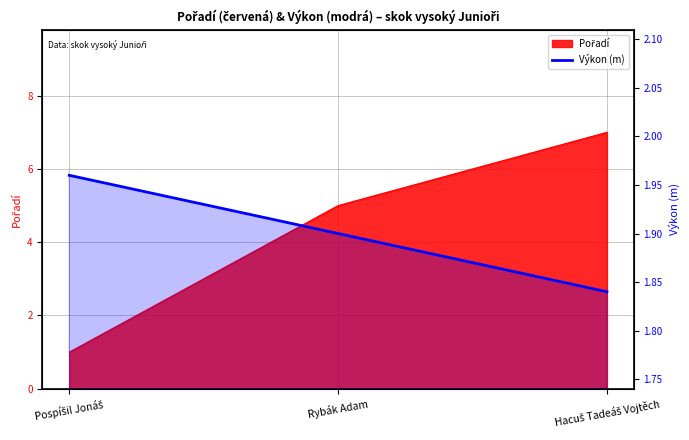

Count the values in the range 1 to 2.

3